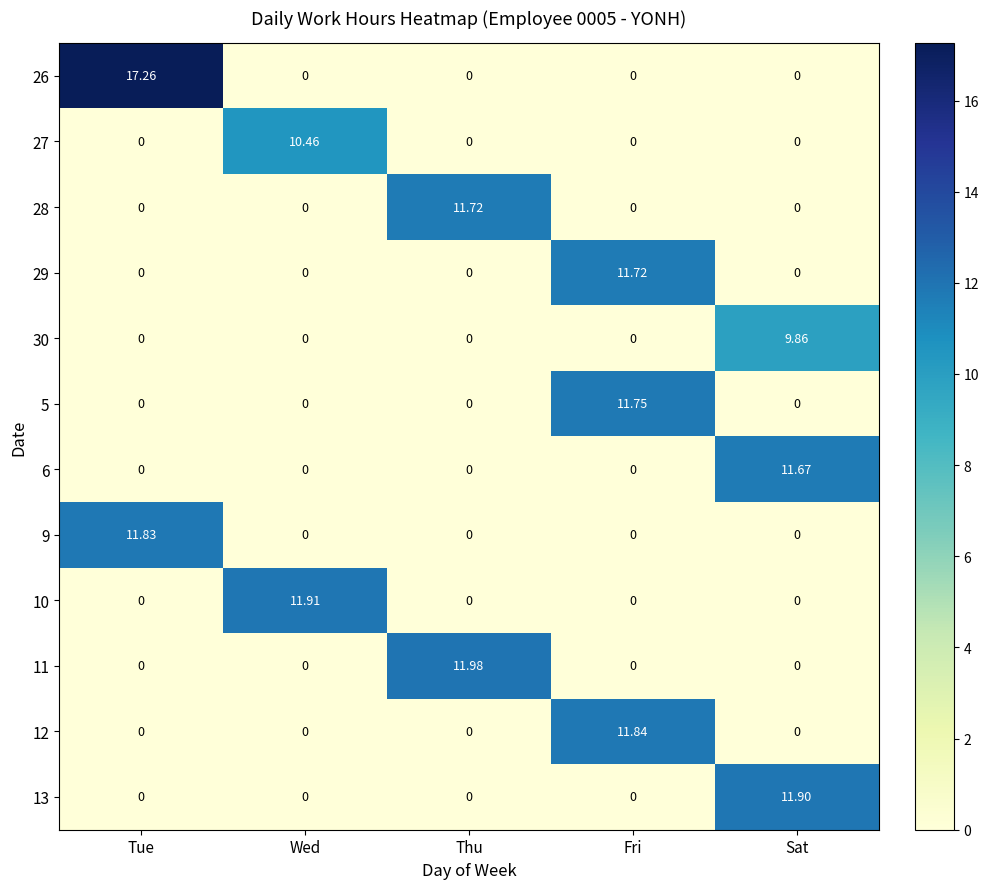

Count the number of data series in this chart.

12